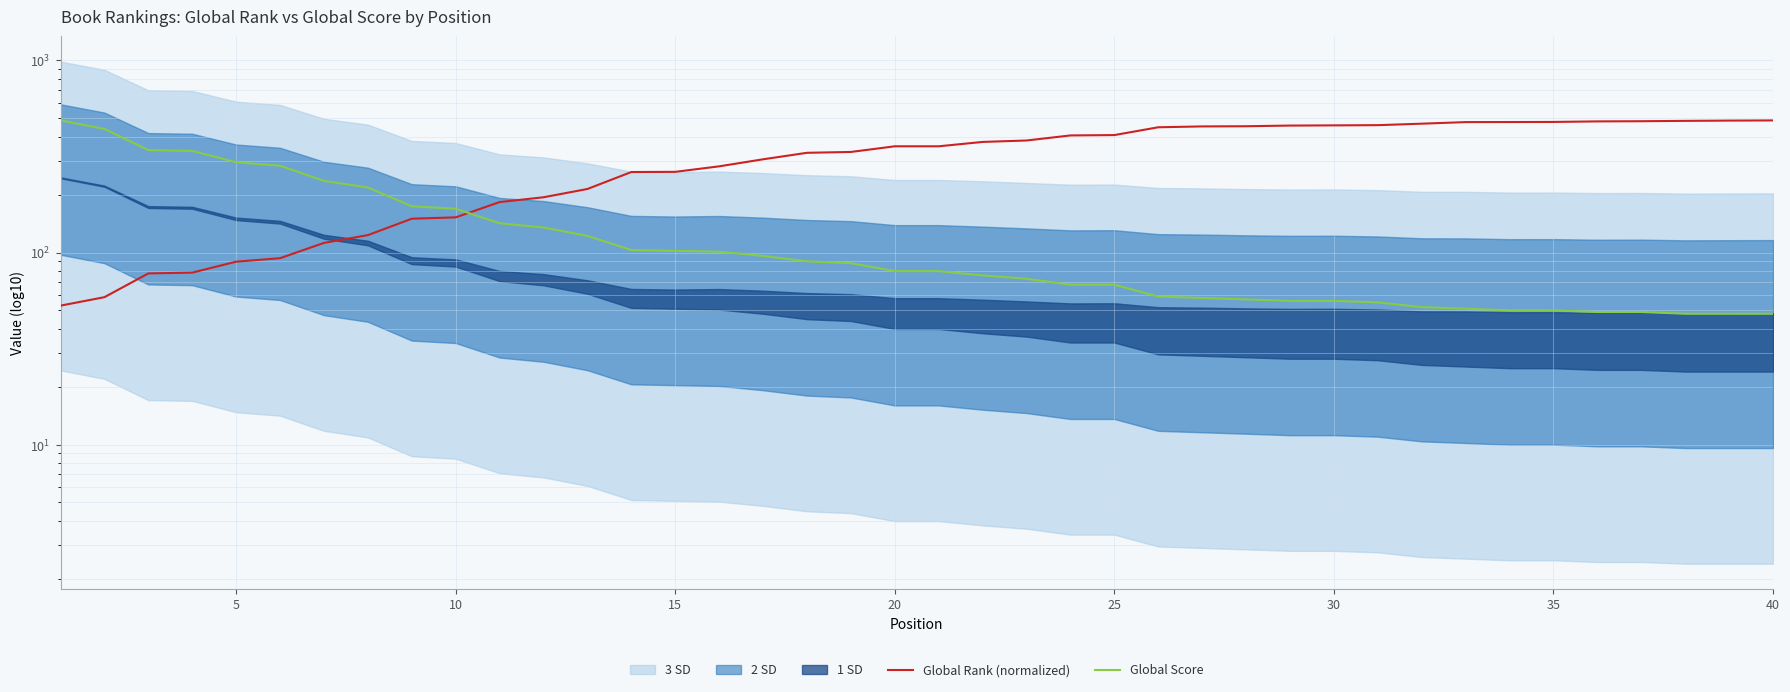

What is the minimum value shown in the chart?

48.0